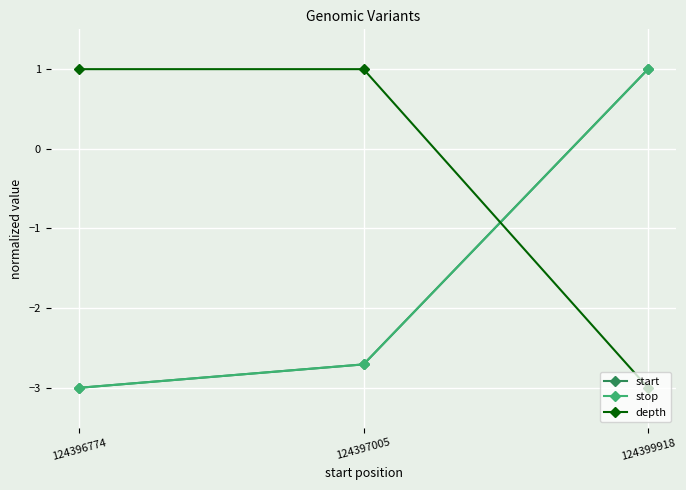

What is the smallest value displayed?

-3.0